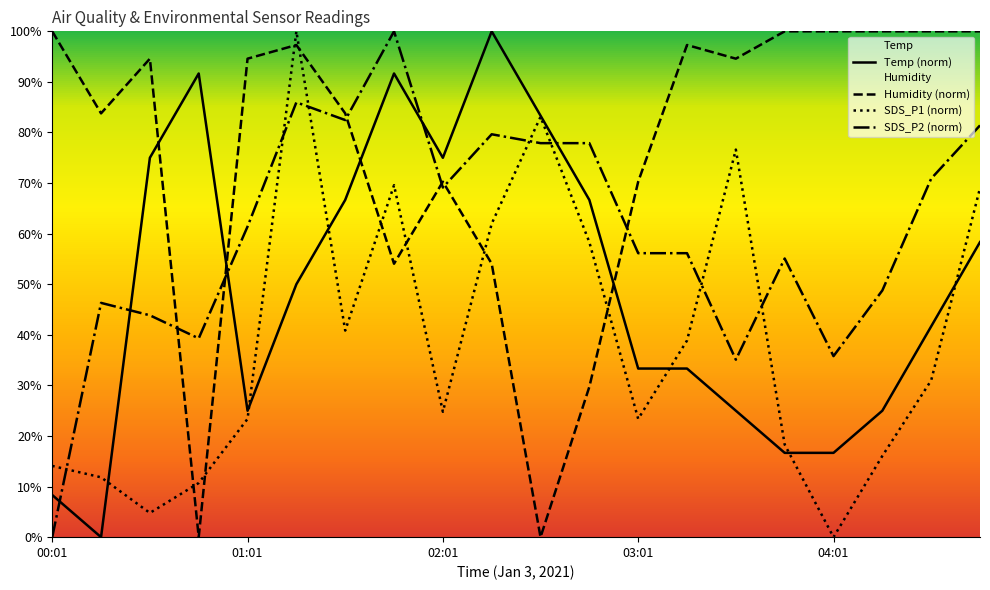

Rank the series at 03:01 from lowest to highest value.

SDS_P1 (norm), Temp (norm), SDS_P2 (norm), Humidity (norm)